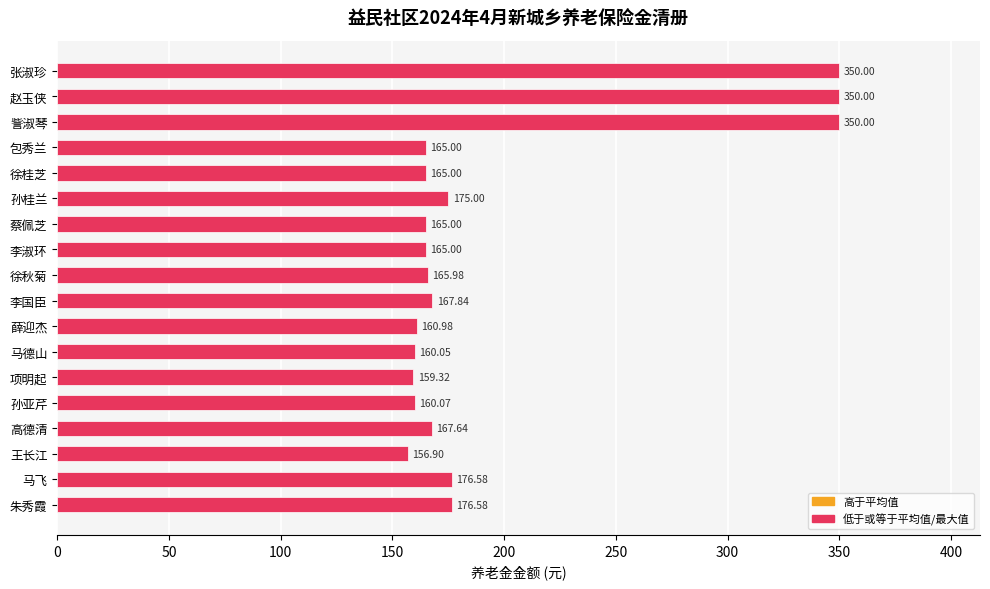

What is the sum of all values?

3536.9